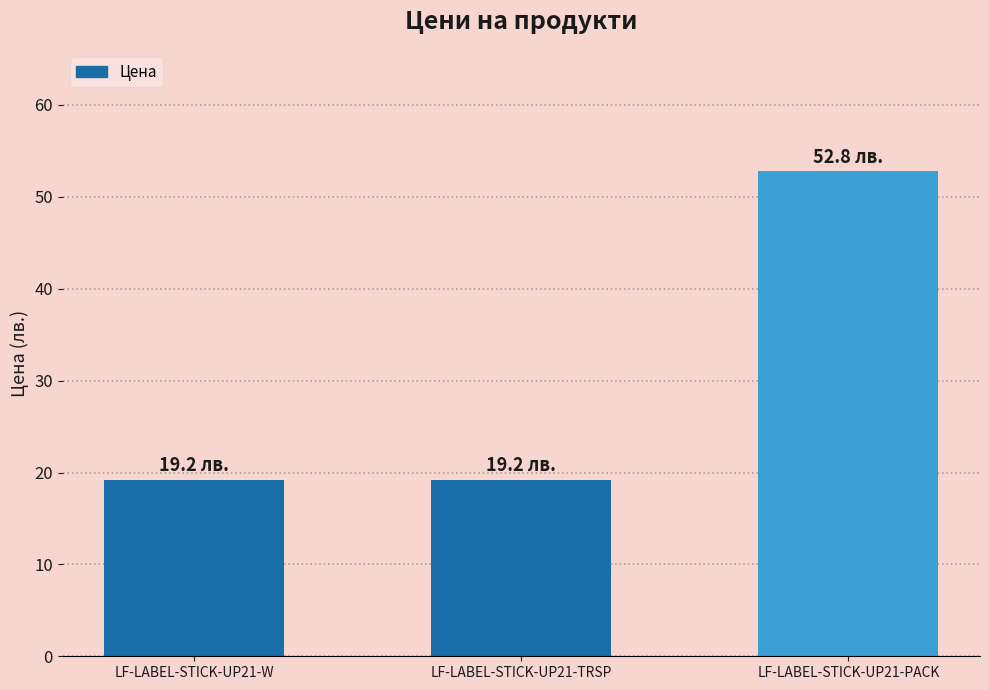

What is the value of the 3rd bar from the left?

52.8